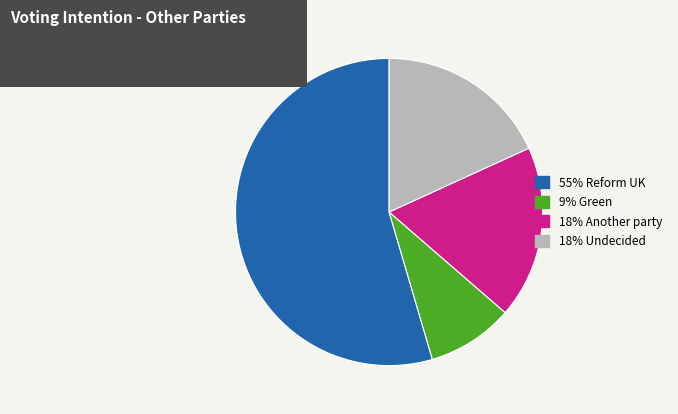

Is there any slice that represents more than half of the pie?

Yes